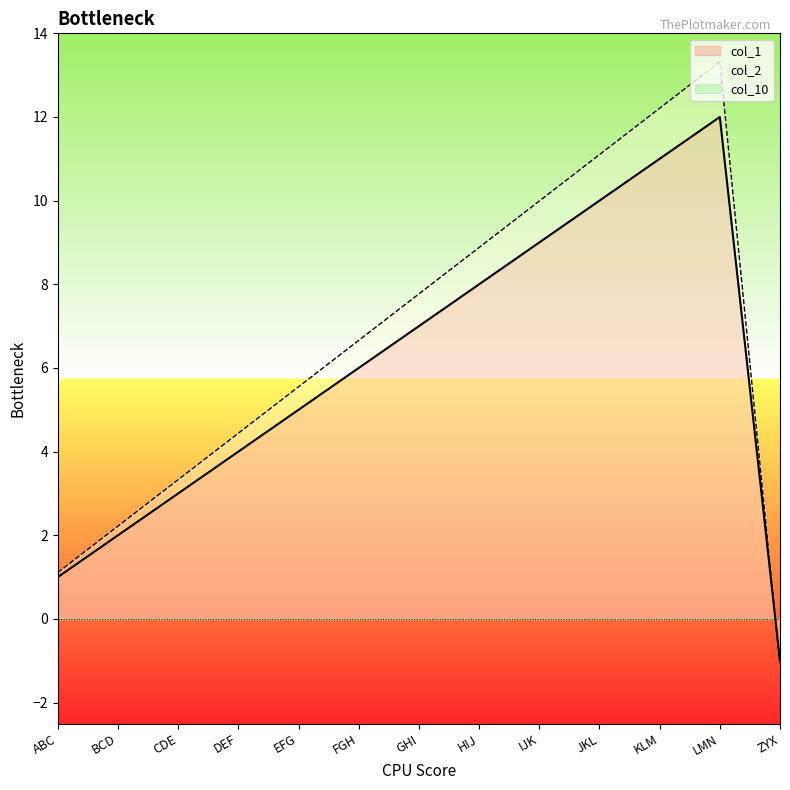

Count the number of data series in this chart.

3